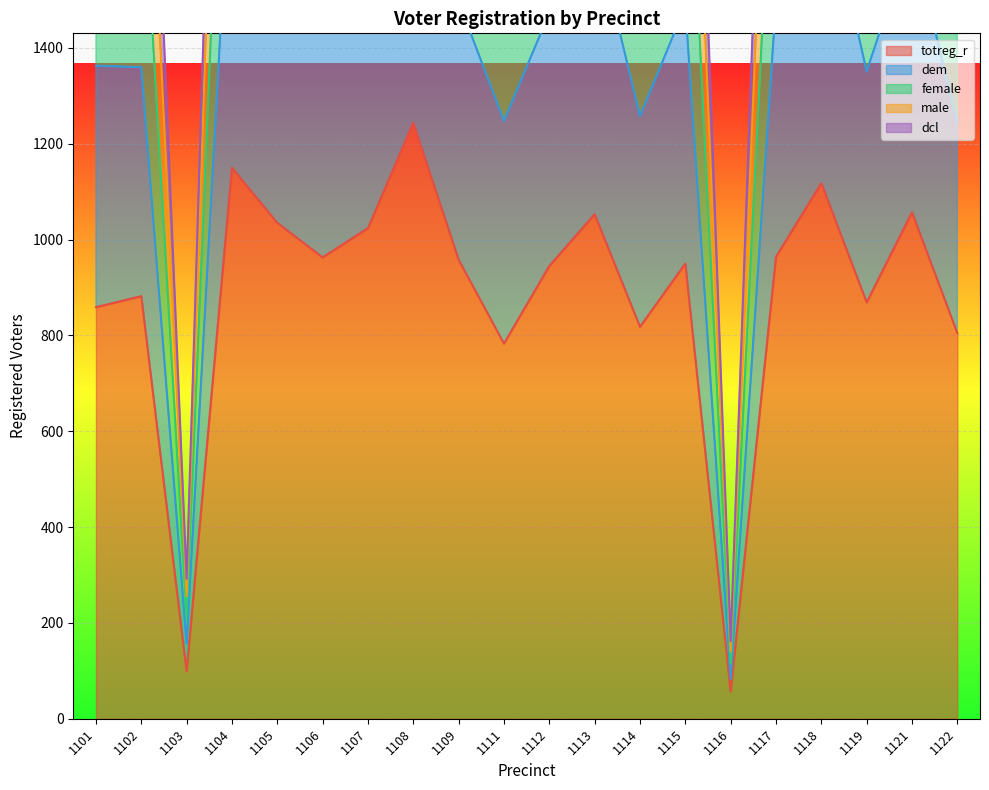

List the labels in order of totreg_r value, smallest first.

1116, 1103, 1111, 1122, 1114, 1101, 1119, 1102, 1112, 1115, 1109, 1106, 1117, 1107, 1105, 1113, 1121, 1118, 1104, 1108